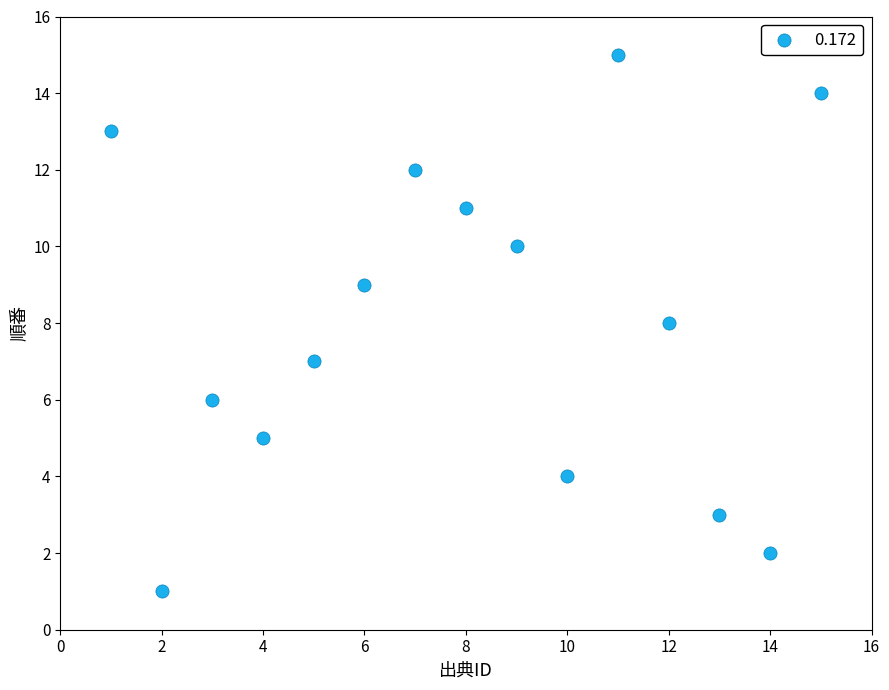

What is the range of Y values (max minus min)?

14